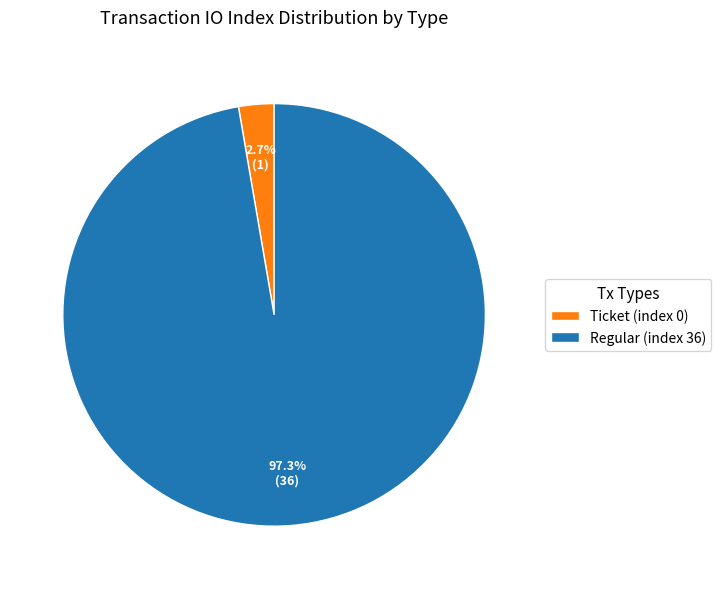

To the nearest percent, what is the combined percentage of Ticket (index 0) and Regular (index 36)?

100%